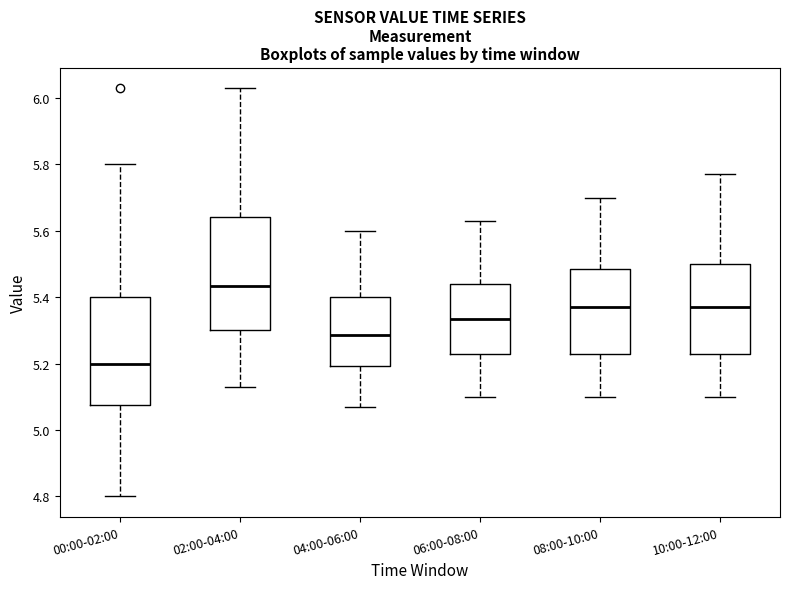

Reading left to right, read every box against the y-axis: the position of its median line, the range the box covers, and the ends of its whiskers. The values are not printed on the chart, so give them approximately, as read against the axis.

00:00-02:00: median 5.20, box 5.08 to 5.40, whiskers 4.80 to 5.80
02:00-04:00: median 5.44, box 5.30 to 5.64, whiskers 5.14 to 6.04
04:00-06:00: median 5.28, box 5.20 to 5.40, whiskers 5.08 to 5.60
06:00-08:00: median 5.34, box 5.24 to 5.44, whiskers 5.10 to 5.64
08:00-10:00: median 5.38, box 5.24 to 5.48, whiskers 5.10 to 5.70
10:00-12:00: median 5.38, box 5.24 to 5.50, whiskers 5.10 to 5.78